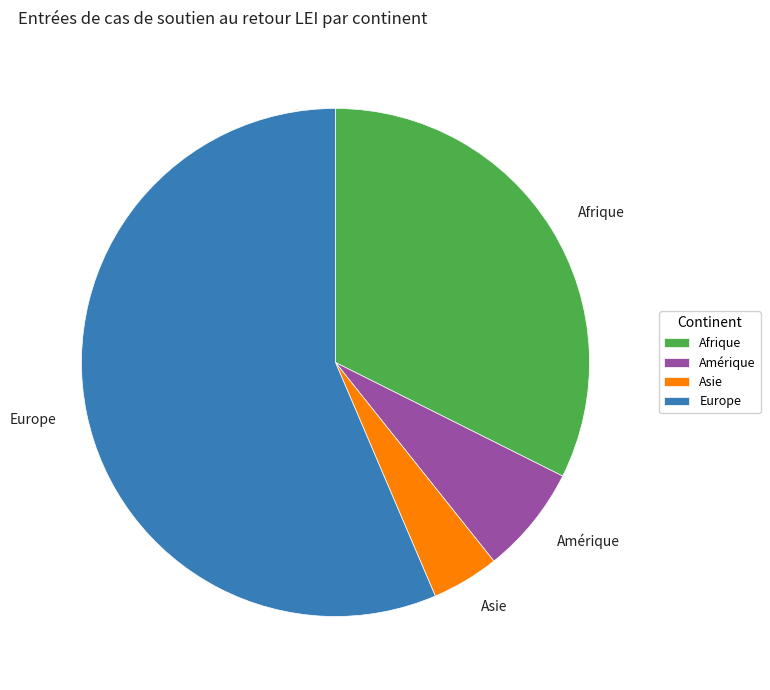

Is the sum of Asie and Amérique greater than half?

No